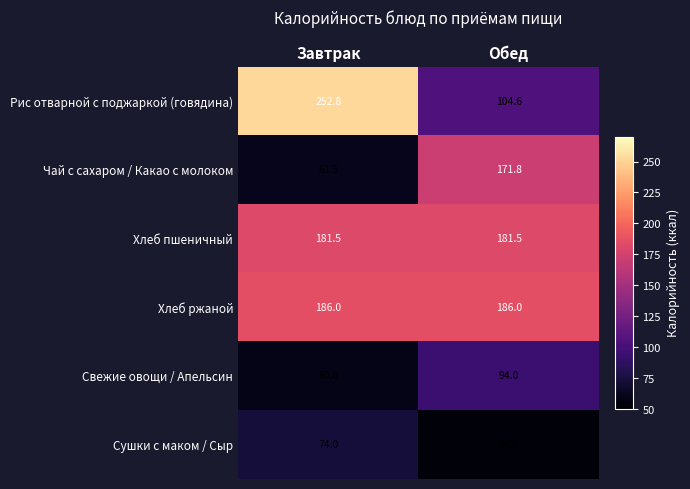

What is the greatest value displayed?

252.8